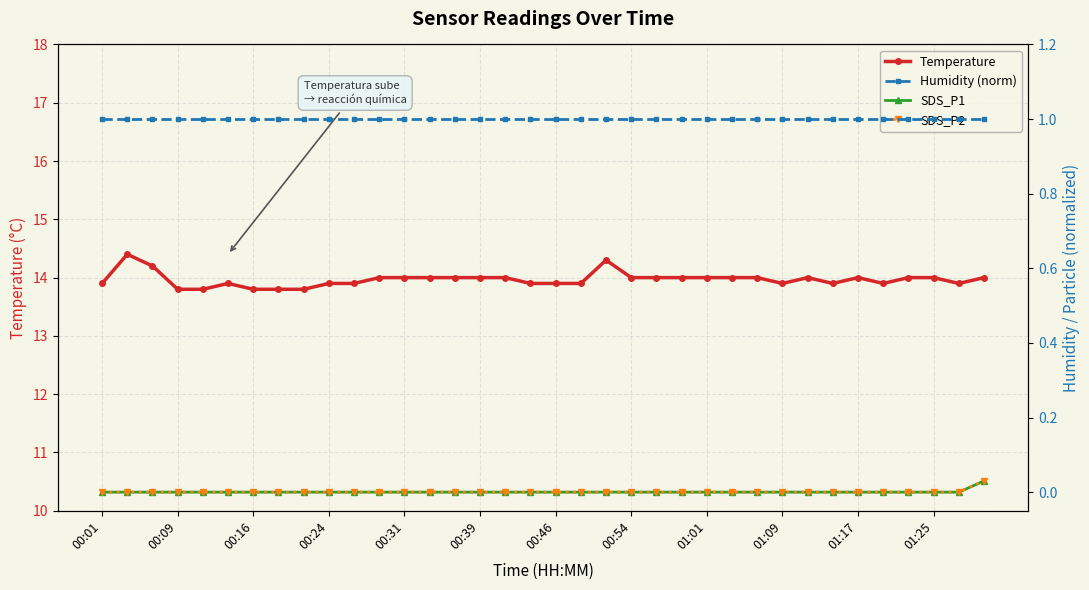

What is the highest value of the Temperature series?

14.4